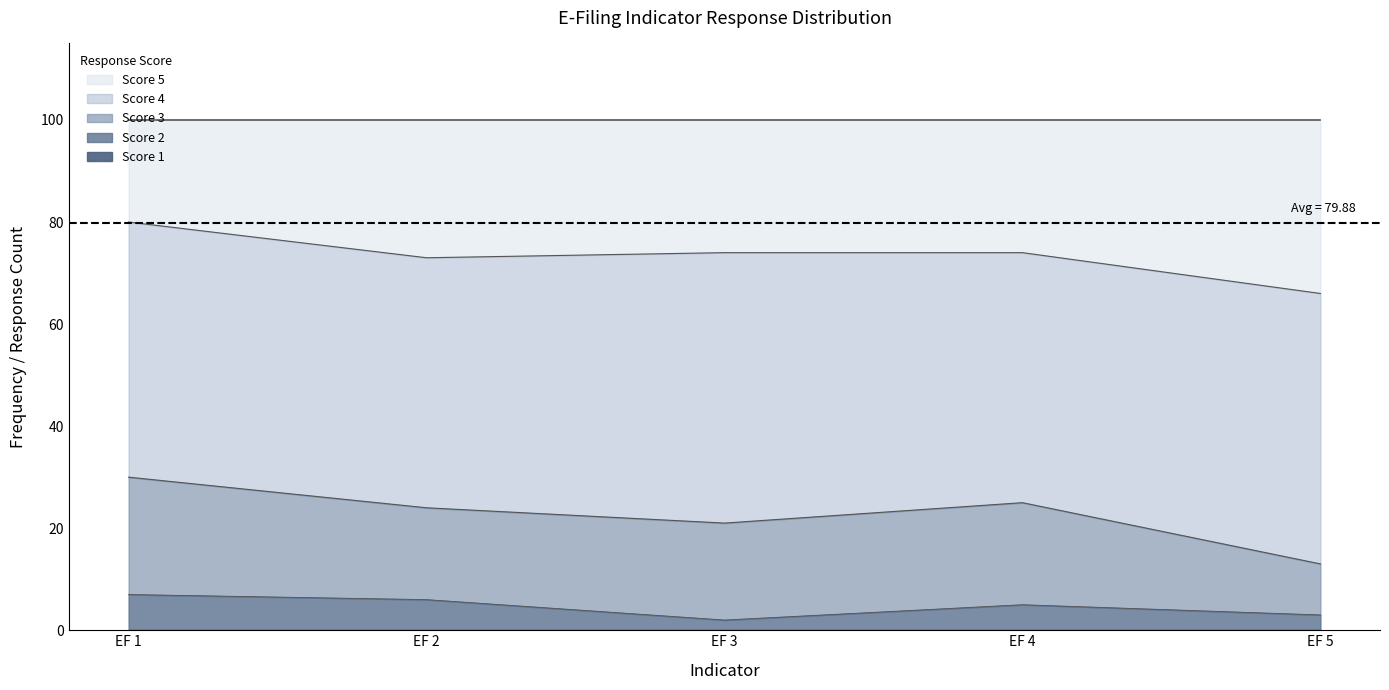

The Score 5 series shows 129 at EF 3. True or false?

False